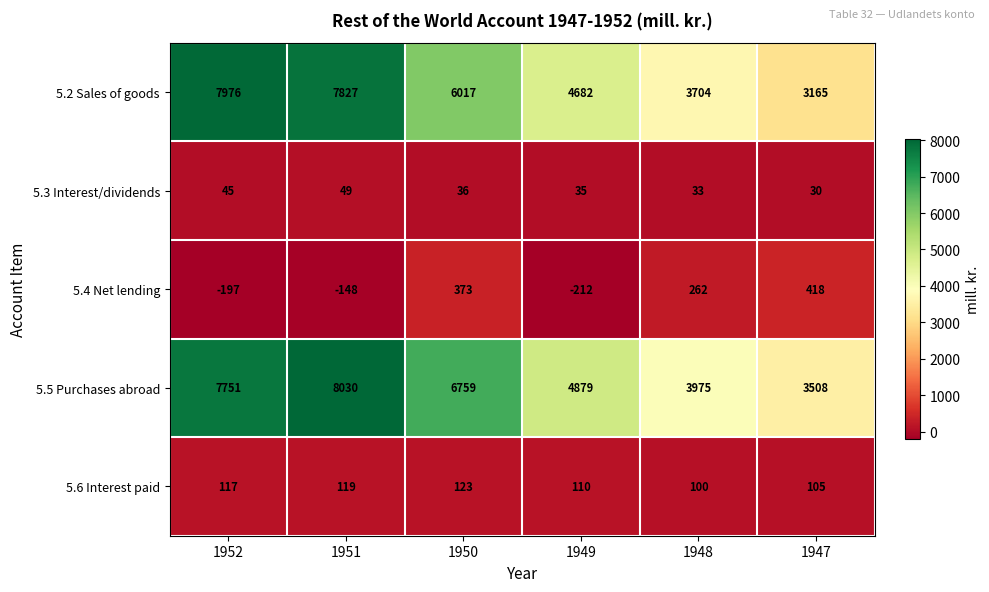

How many data points does each series have?

6